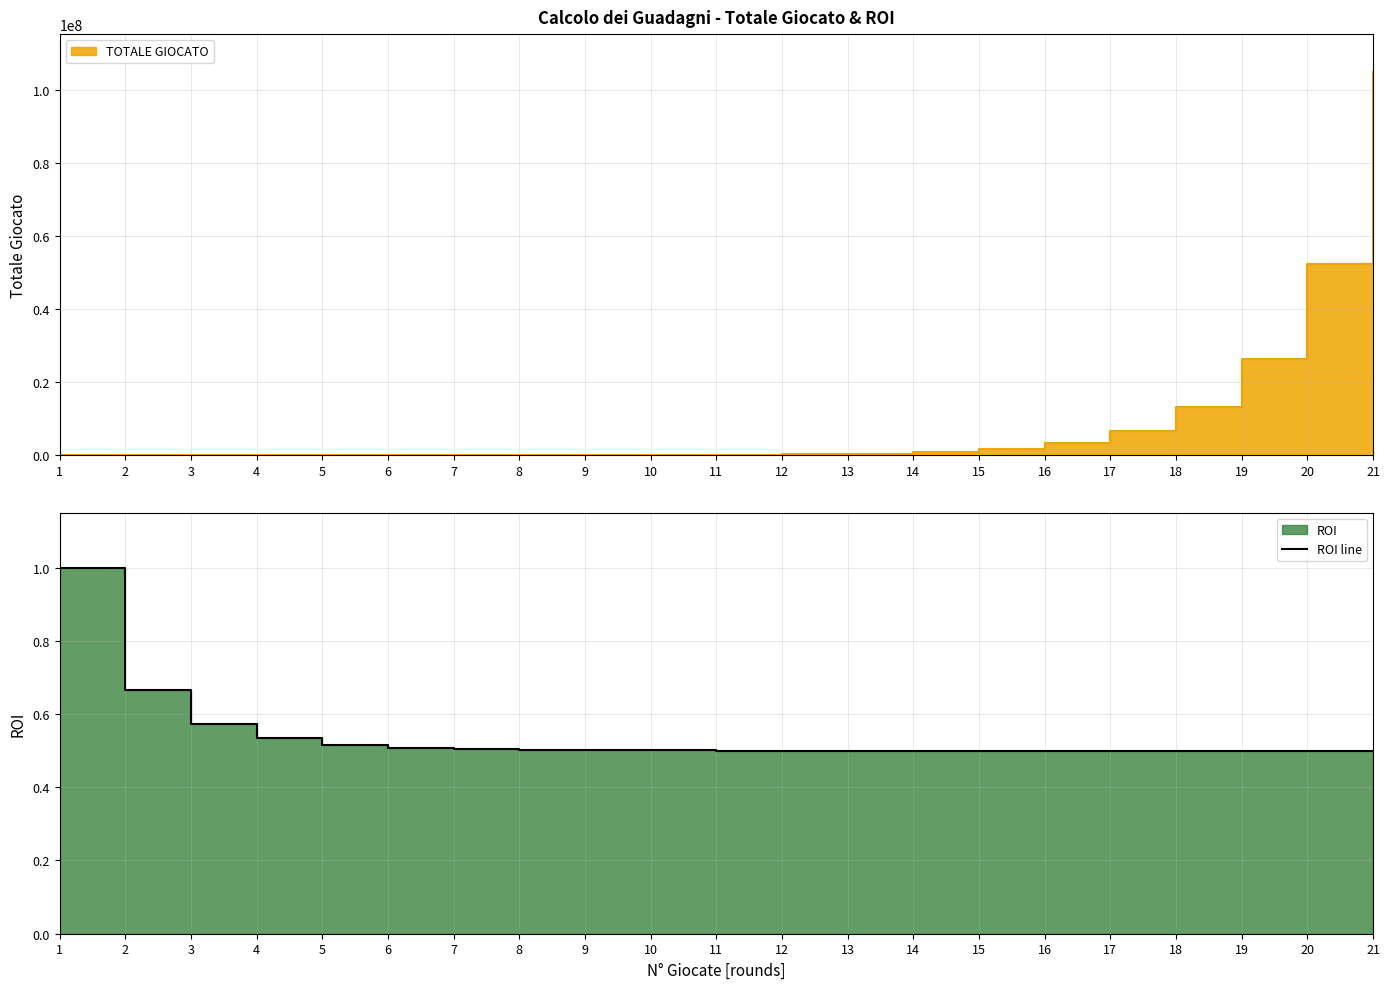

What is the difference between the second highest and second lowest values?

0.2